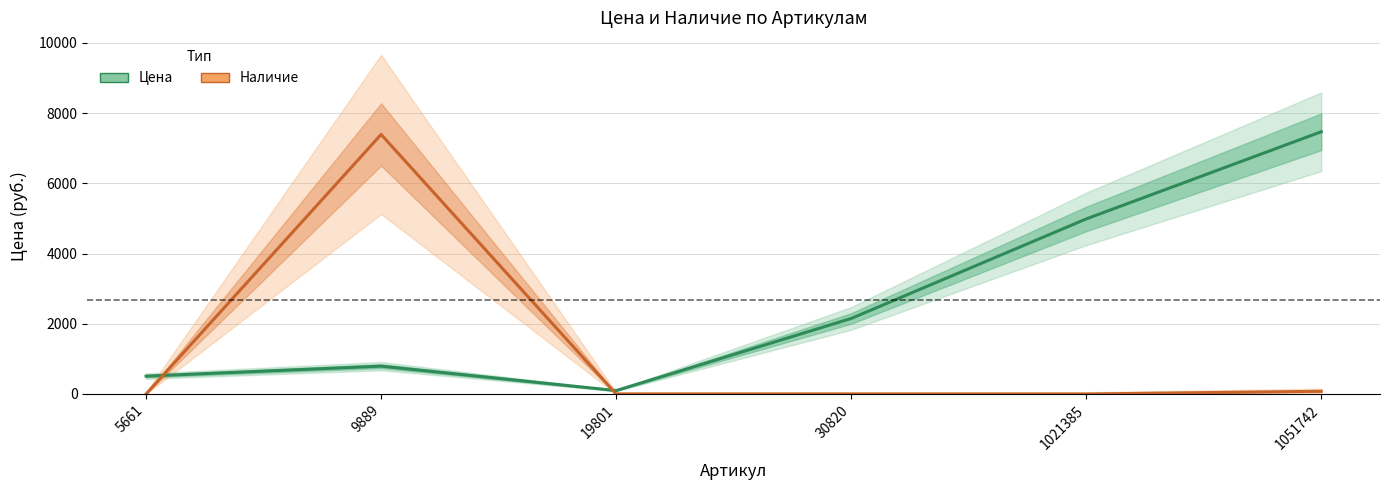

At which category is the sum across all series the highest?

9889